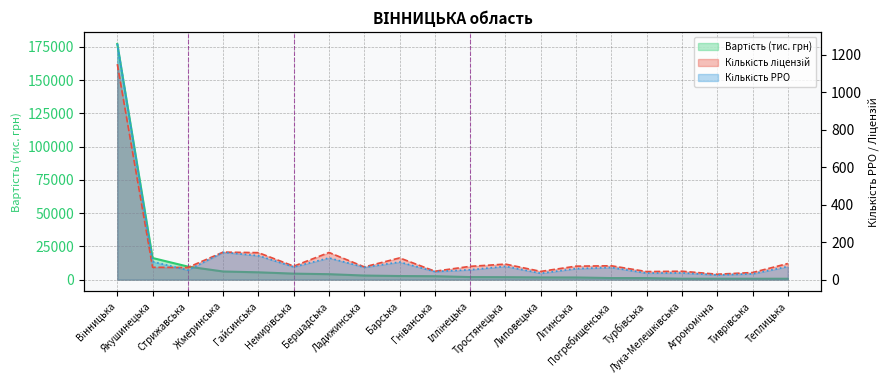

Is it true that Кількість РРО equals 22.1 at Липовецька?

False